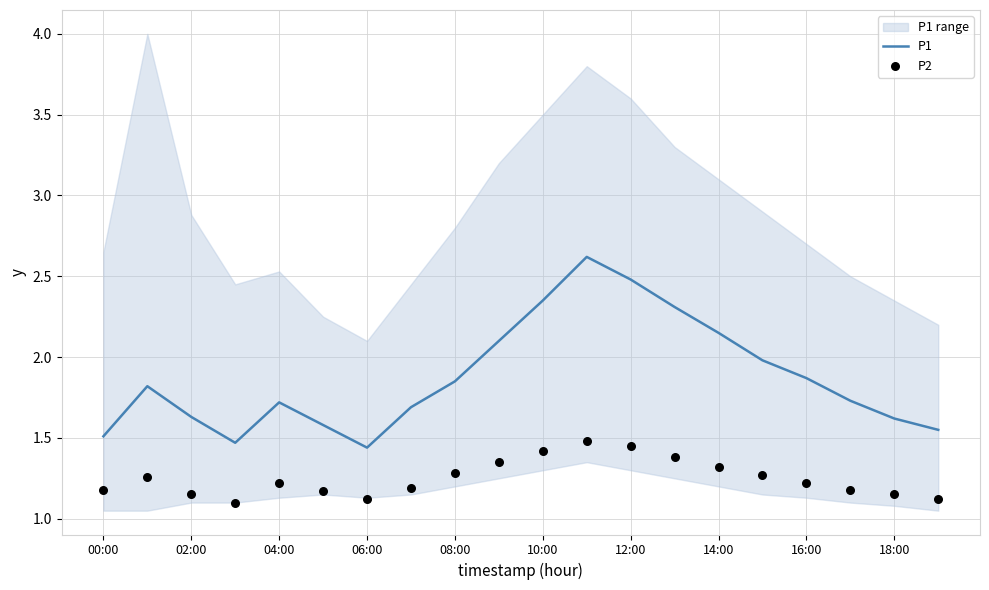

What are all the series names shown in the legend?

P1, P2